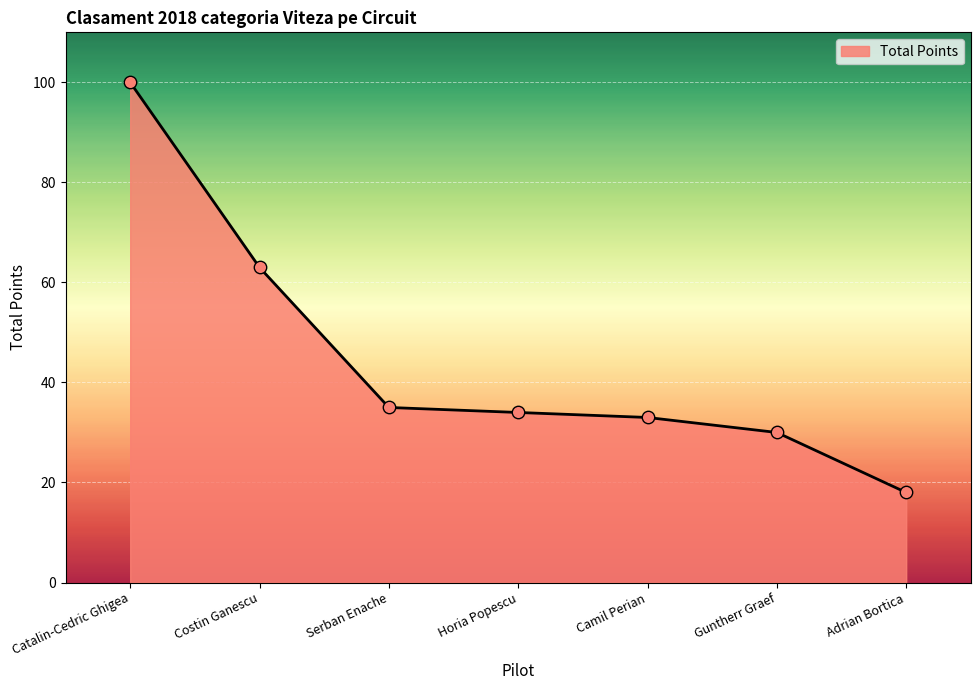

Which has a higher value, Guntherr Graef or Adrian Bortica?

Guntherr Graef